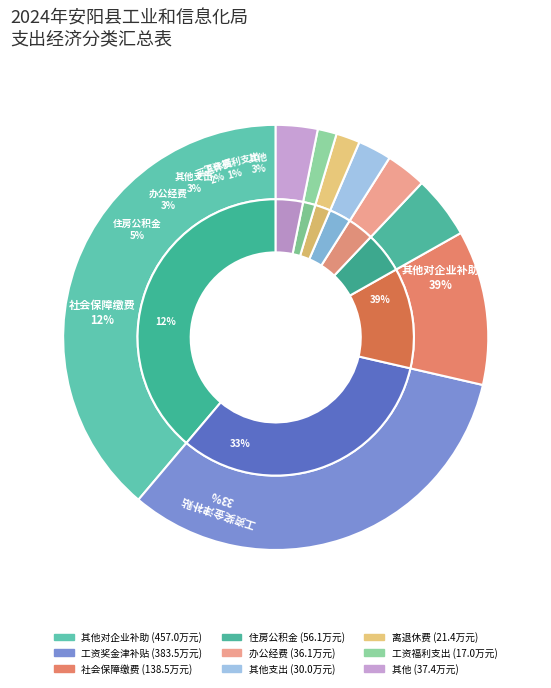

Which slice is the largest?

其他对企业补助